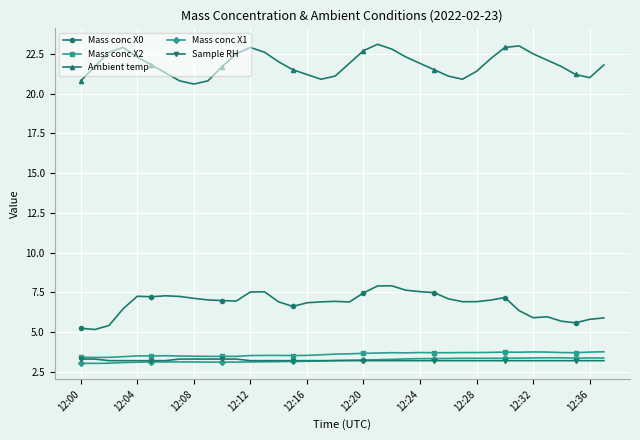

At how many categories does at least one series exceed 10?

38